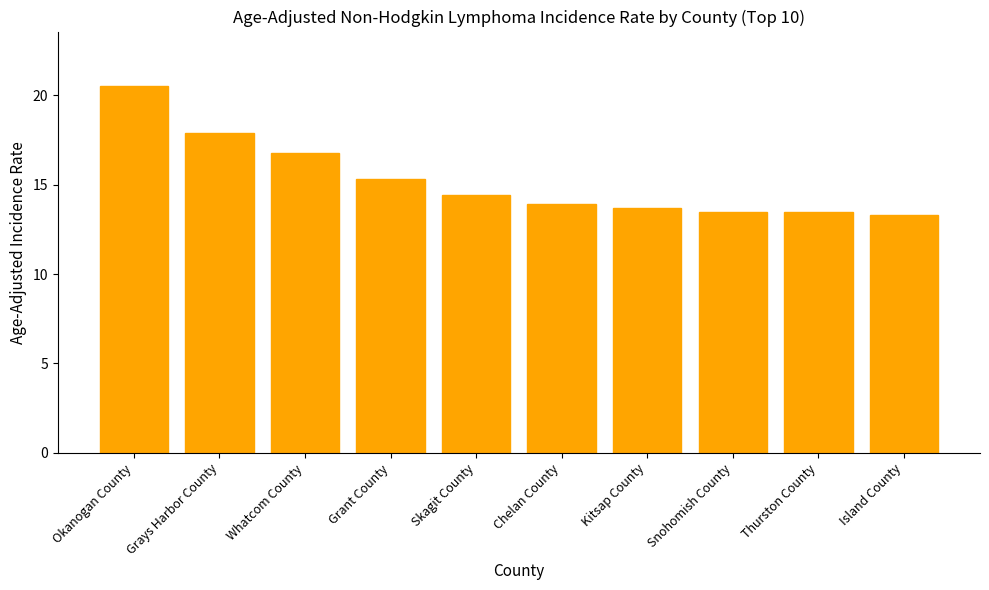

Reading right to left, what are all the values shown in this chart?

Island County=13.3	Thurston County=13.5	Snohomish County=13.5	Kitsap County=13.7	Chelan County=13.9	Skagit County=14.4	Grant County=15.3	Whatcom County=16.8	Grays Harbor County=17.9	Okanogan County=20.5